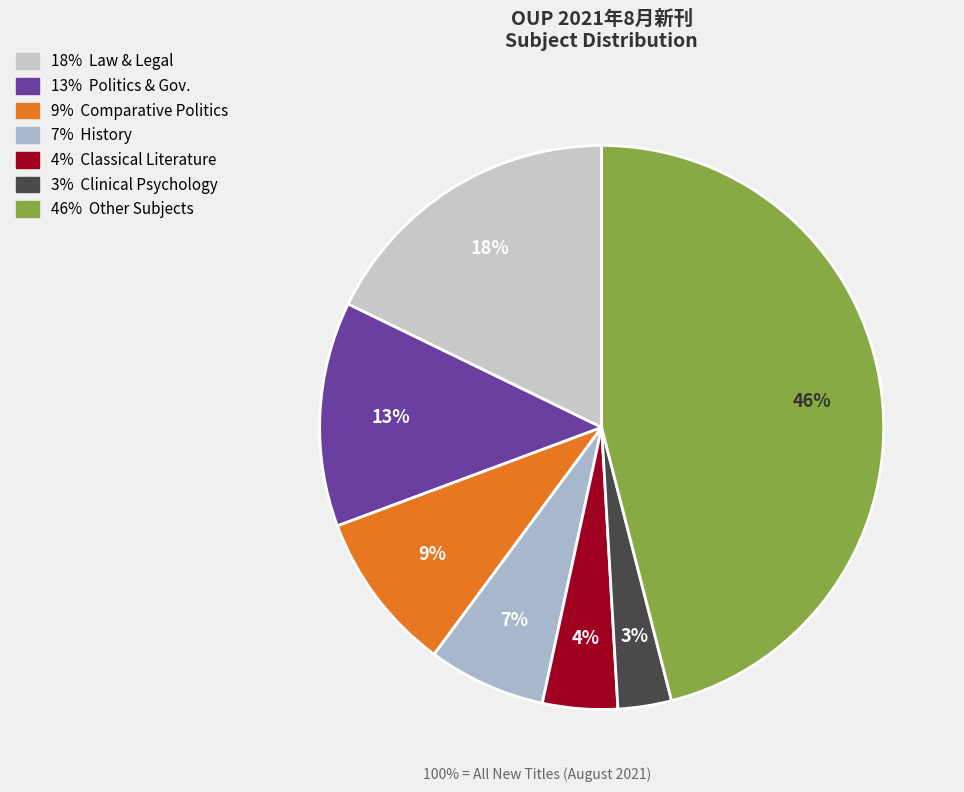

How many slices are in this pie chart?

7